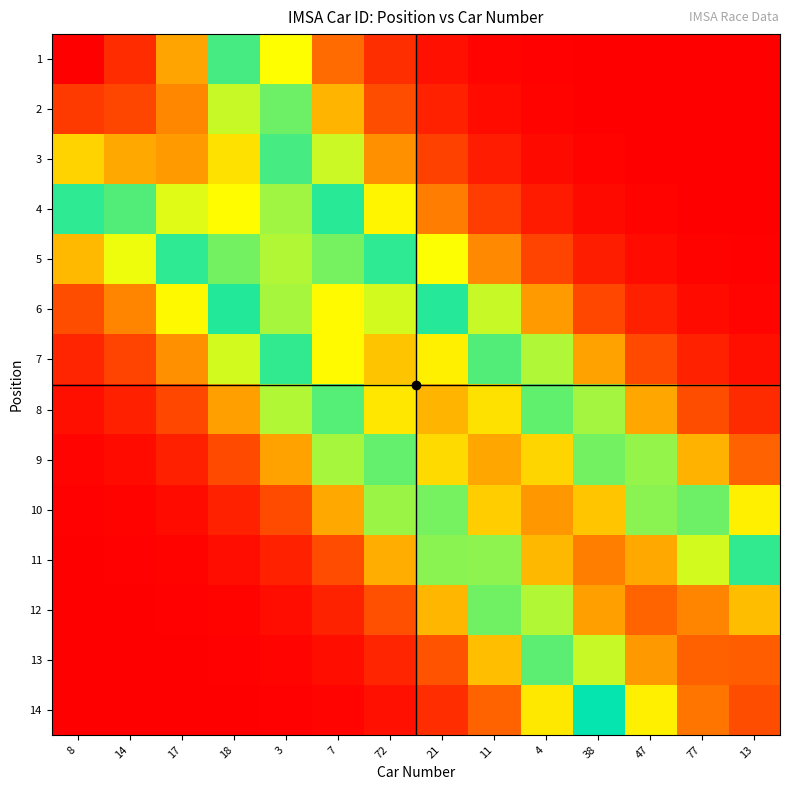

Which category has the lowest value across all series?

13